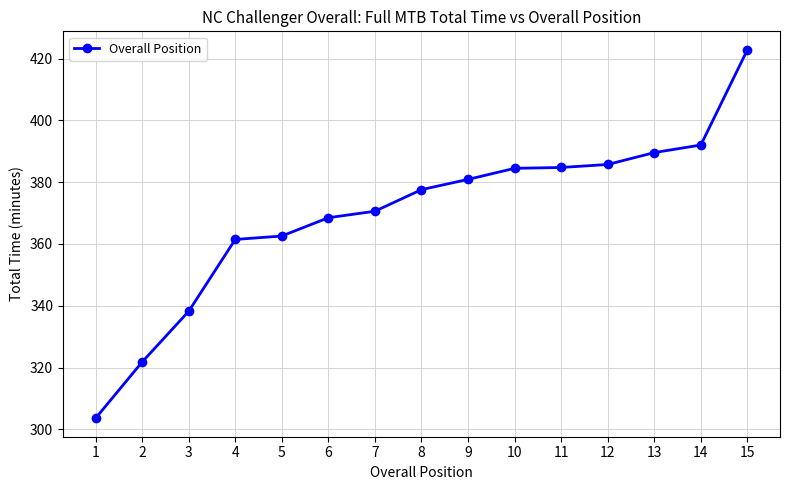

Where is the data nearest to the value 363?

5